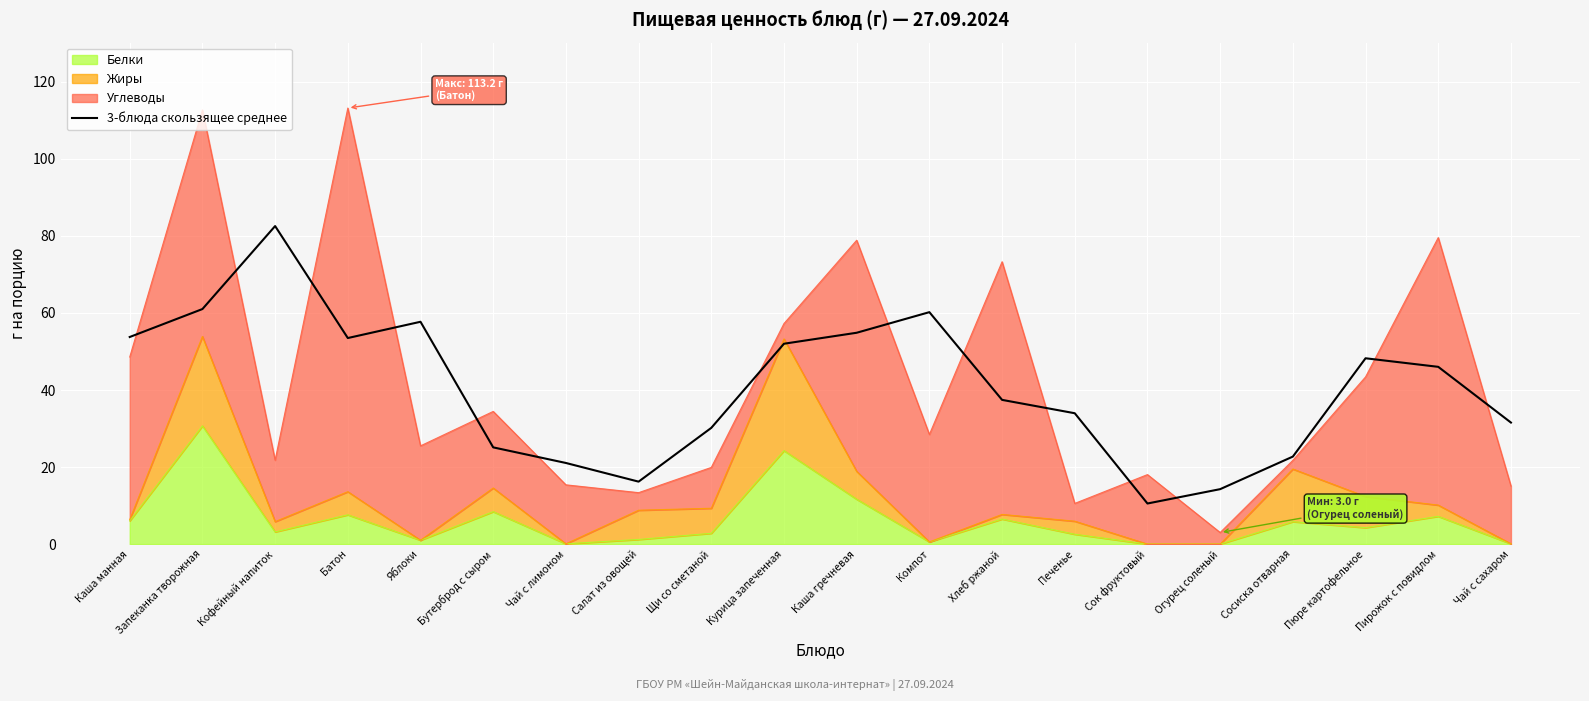

Reading left to right, what are all the values shown in this chart?

Каша манная=53.8	Запеканка творожная=61.0	Кофейный напиток=82.6	Батон=53.5	Яблоки=57.7	Бутерброд с сыром=25.1	Чай с лимоном=21.1	Салат из овощей=16.2	Щи со сметаной=30.2	Курица запеченная=52.0	Каша гречневая=54.9	Компот=60.2	Хлеб ржаной=37.4	Печенье=34.0	Сок фруктовый=10.5	Огурец соленый=14.3	Сосиска отварная=22.7	Пюре картофельное=48.2	Пирожок с повидлом=46.0	Чай с сахаром=31.5